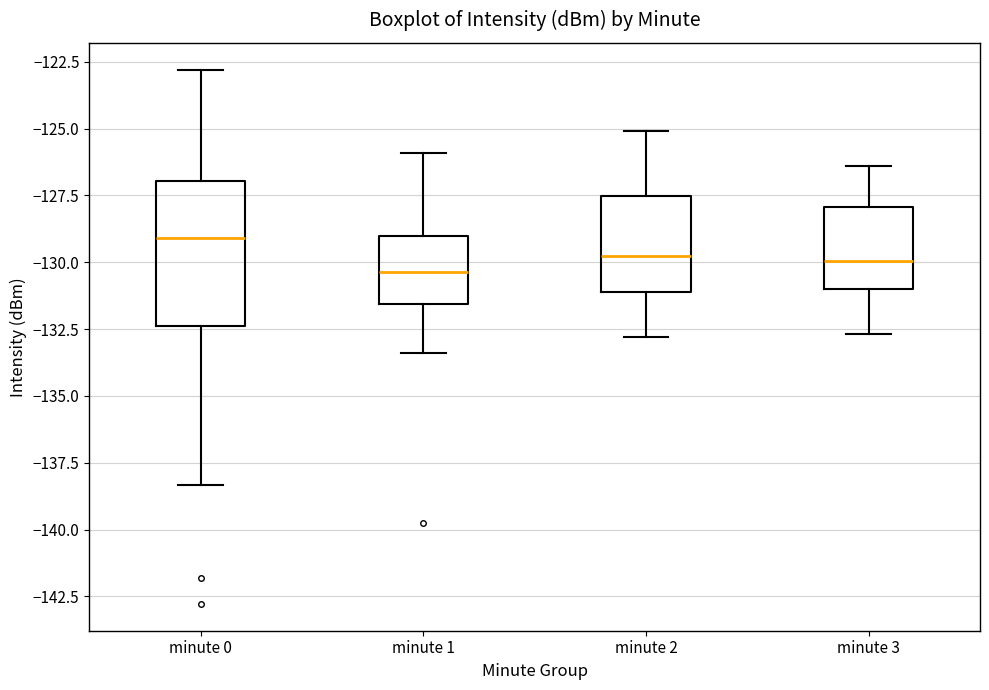

Reading left to right, transcribe this box plot: for each box, give where its median line is, the range the box spans, and where its two whiskers end, as read against the y-axis. The values are not printed on the chart, so give them approximately, as read against the axis.

minute 0: median -129.0, box -132.5 to -127.0, whiskers -138.5 to -123.0
minute 1: median -130.5, box -131.5 to -129.0, whiskers -133.5 to -126.0
minute 2: median -129.5, box -131.0 to -127.5, whiskers -133.0 to -125.0
minute 3: median -130.0, box -131.0 to -128.0, whiskers -132.5 to -126.5